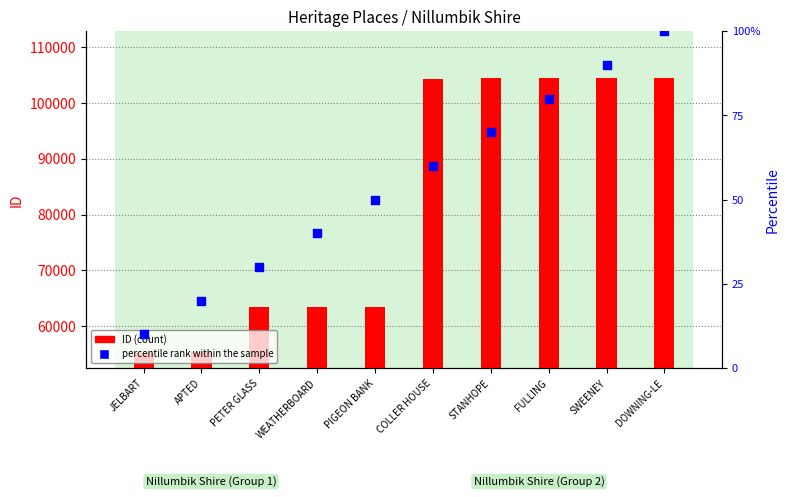

Which series has the largest total across all categories?

ID (count)